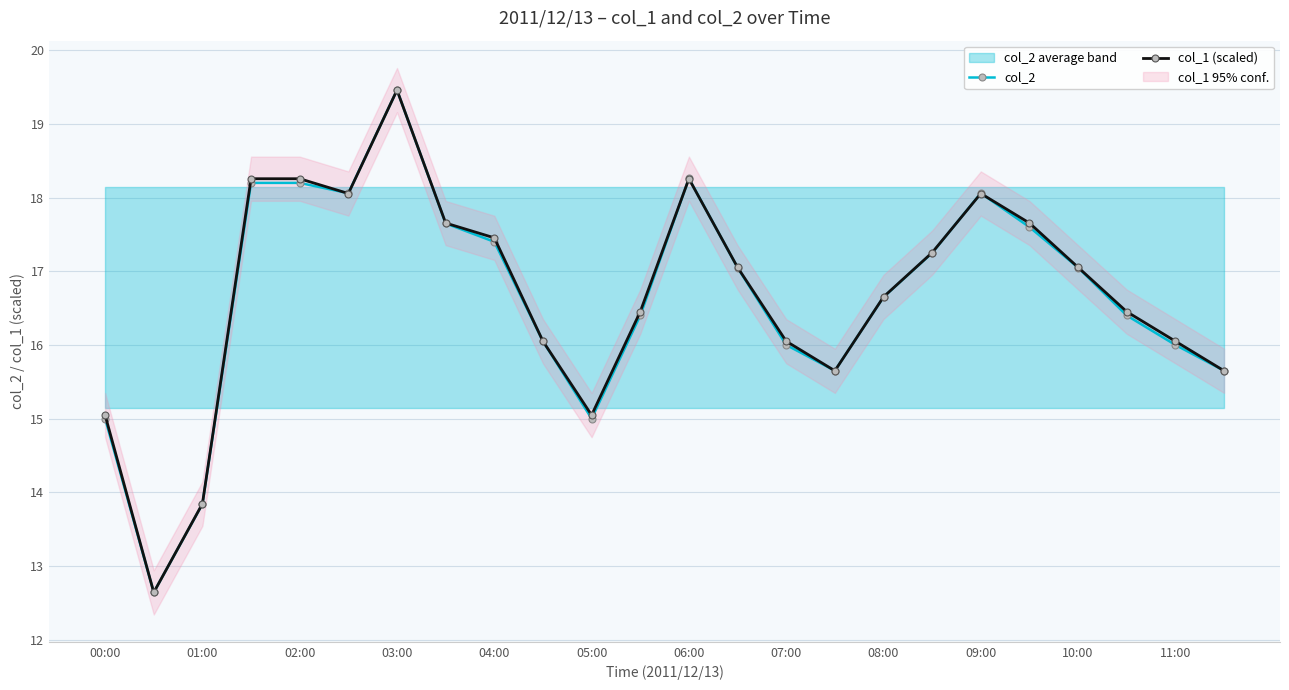

True or false: col_2 has more than 0 interior local peaks.

True